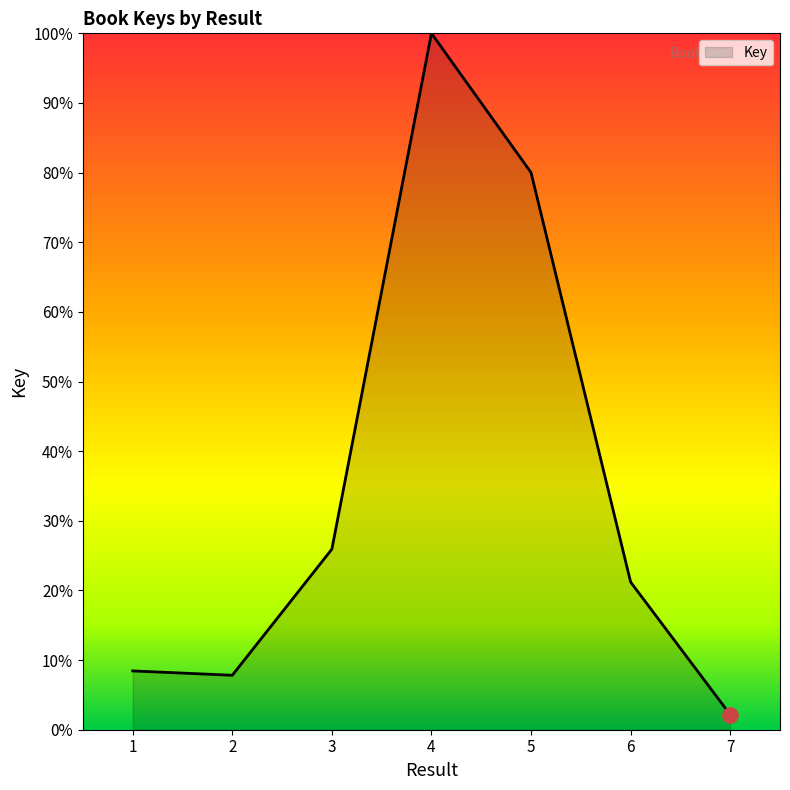

Approximately how many times larger is the value at 1 compared to 2?

1.1